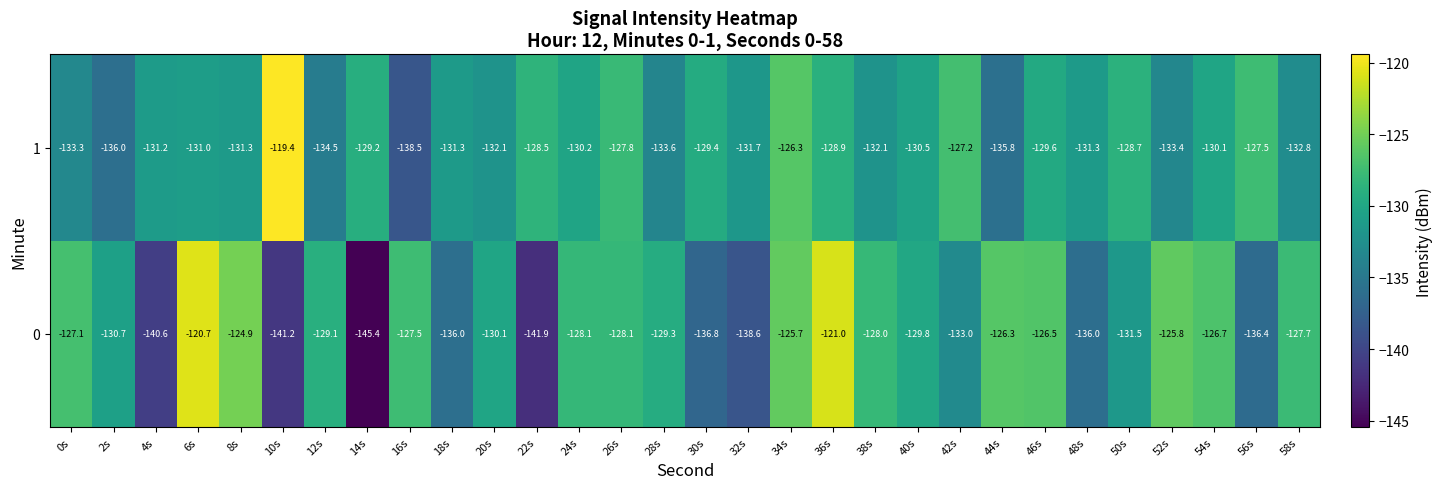

At which label does 1 first exceed -131?

10s